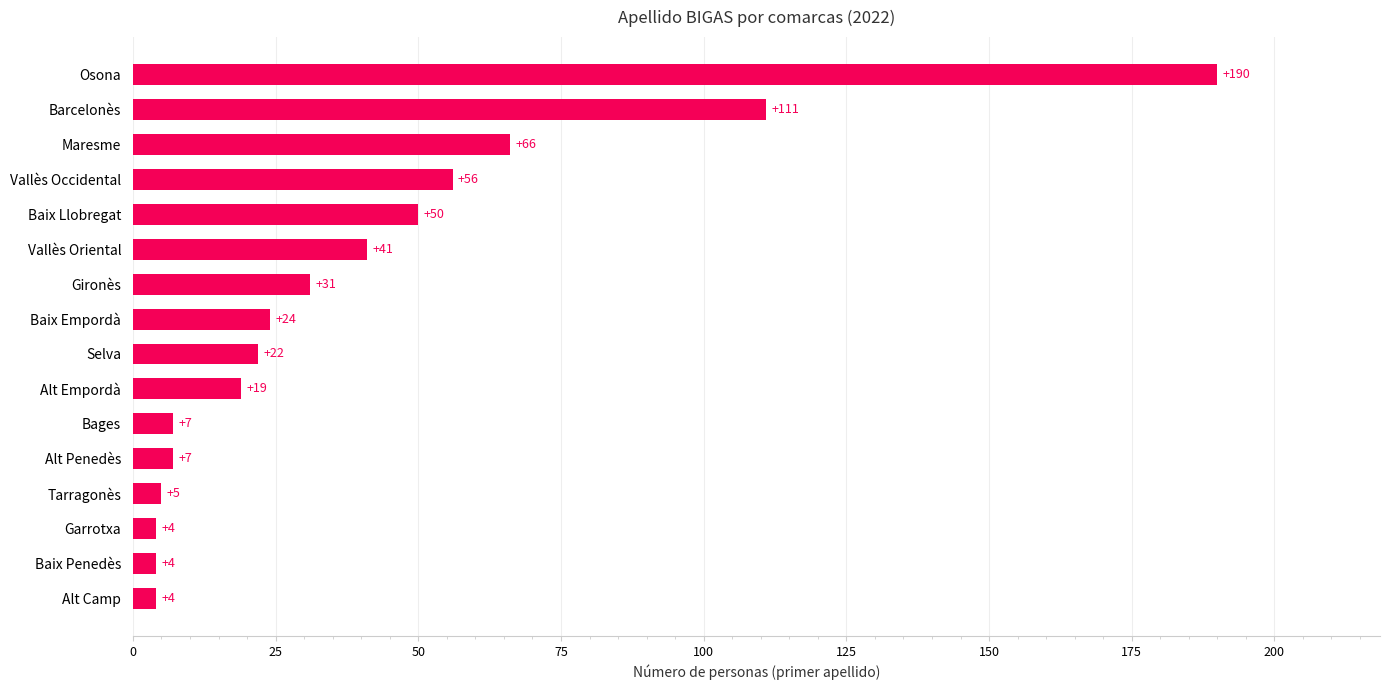

What is the greatest value displayed?

190